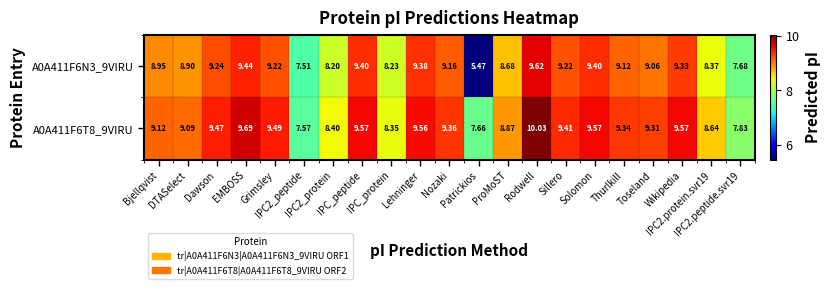

What is the sum of the A0A411F6T8_9VIRU values at ProMoST and IPC2.peptide.svr19?

16.7